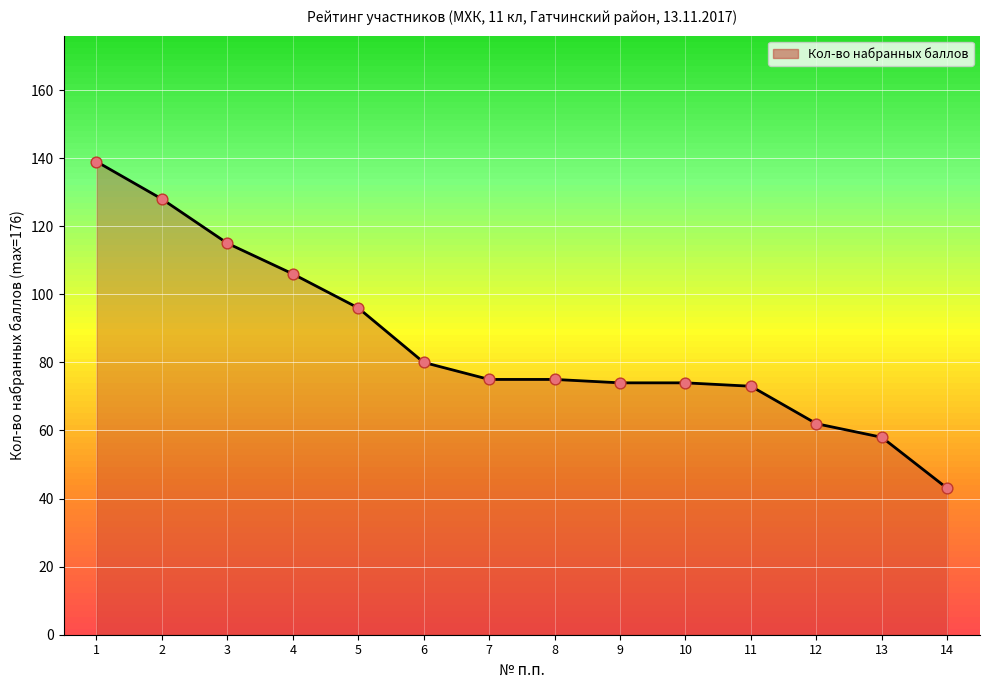

Approximately how many times larger is the value at 4 compared to 9?

1.4